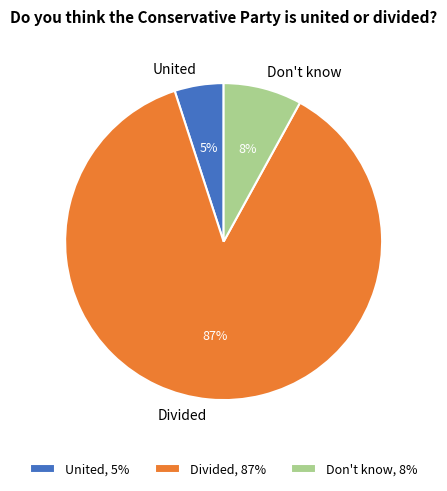

Rank the categories by value from highest to lowest.

Divided, Don't know, United